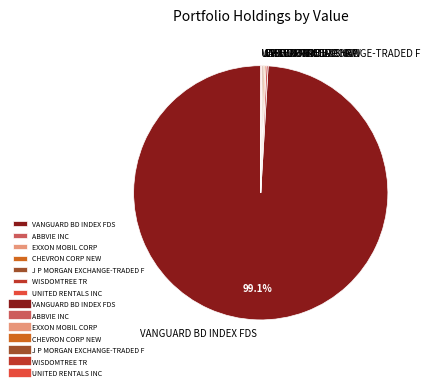

Which slice is the largest?

VANGUARD BD INDEX FDS